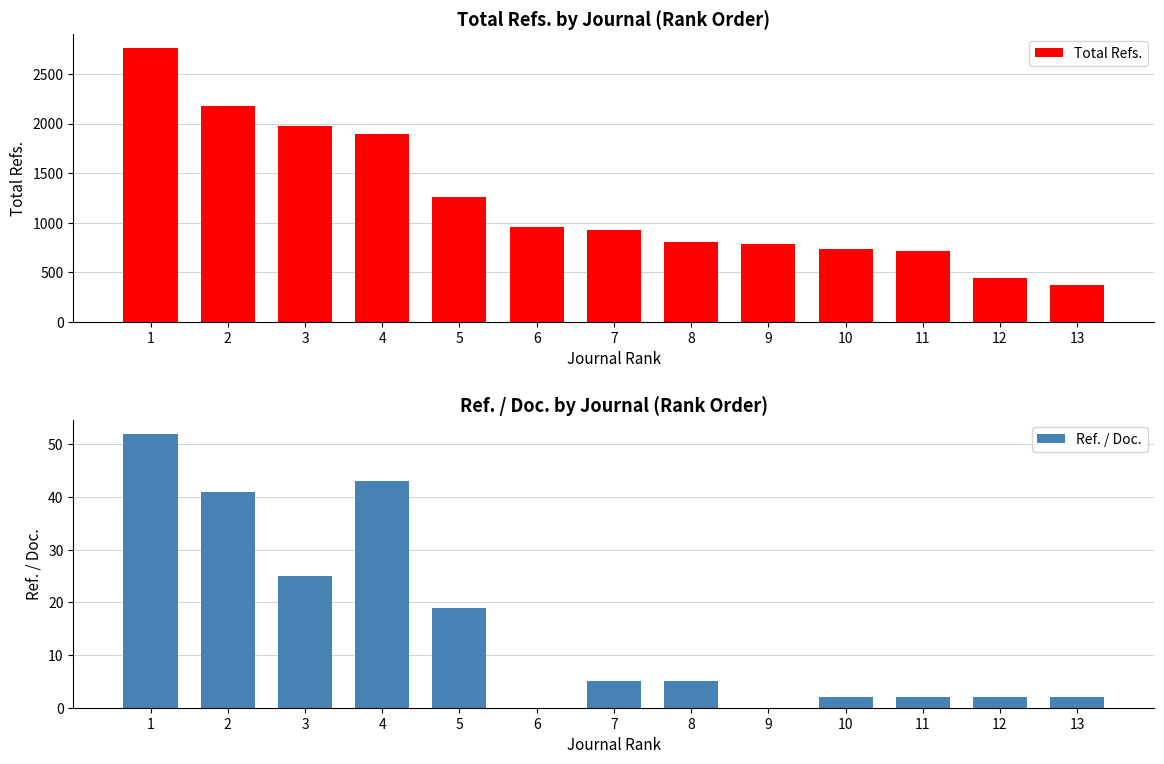

How many values in the Total Refs. series exceed 921?

6